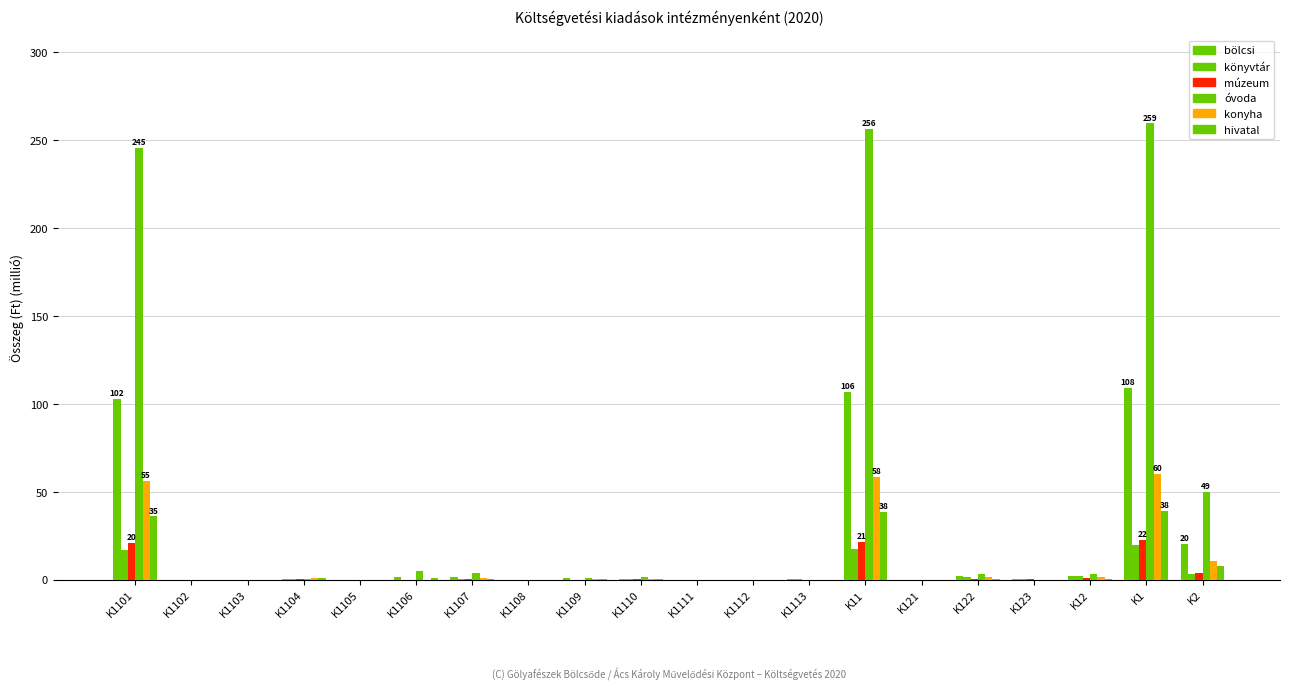

Is it true that konyha equals -29.5 at K1105?

False